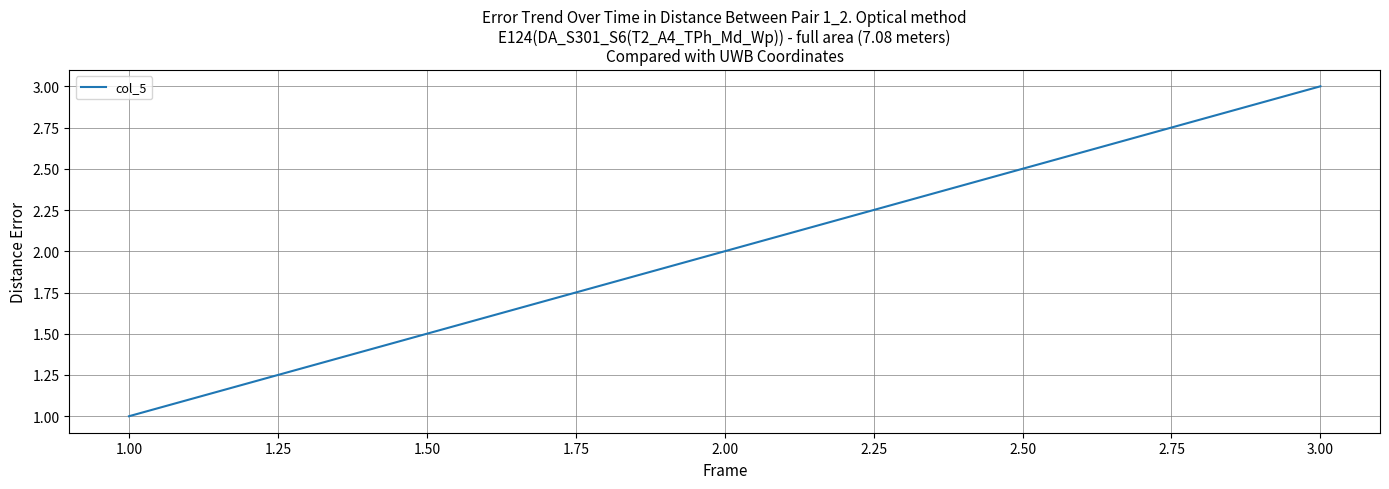

Is it true that the value at 3.00 is 3?

True